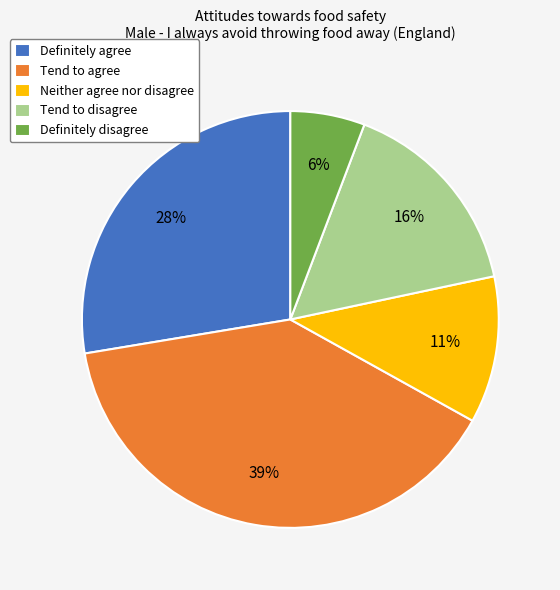

What percentage is the Definitely agree slice, to the nearest percent?

28%